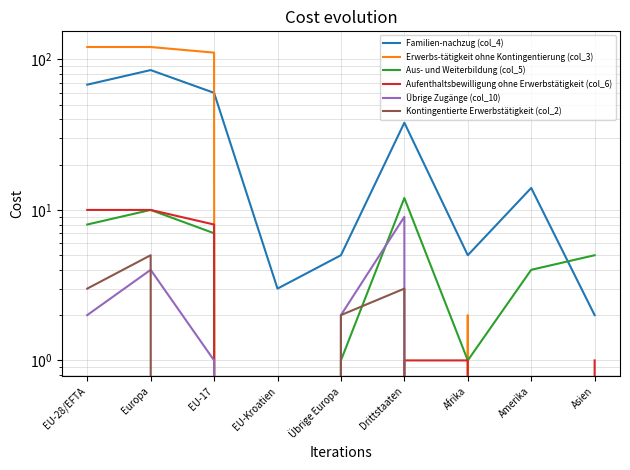

Is the value of Aus- und Weiterbildung (col_5) at Übrige Europa greater than the value of Kontingentierte Erwerbstätigkeit (col_2) at Asien?

Yes